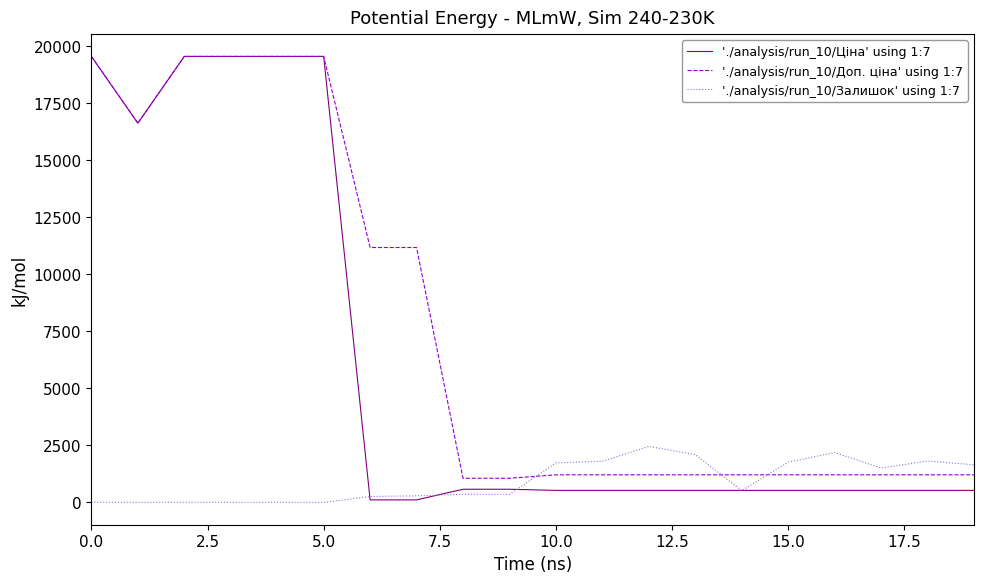

Which series has the largest total across all categories?

'./analysis/run_10/Доп. ціна' using 1:7